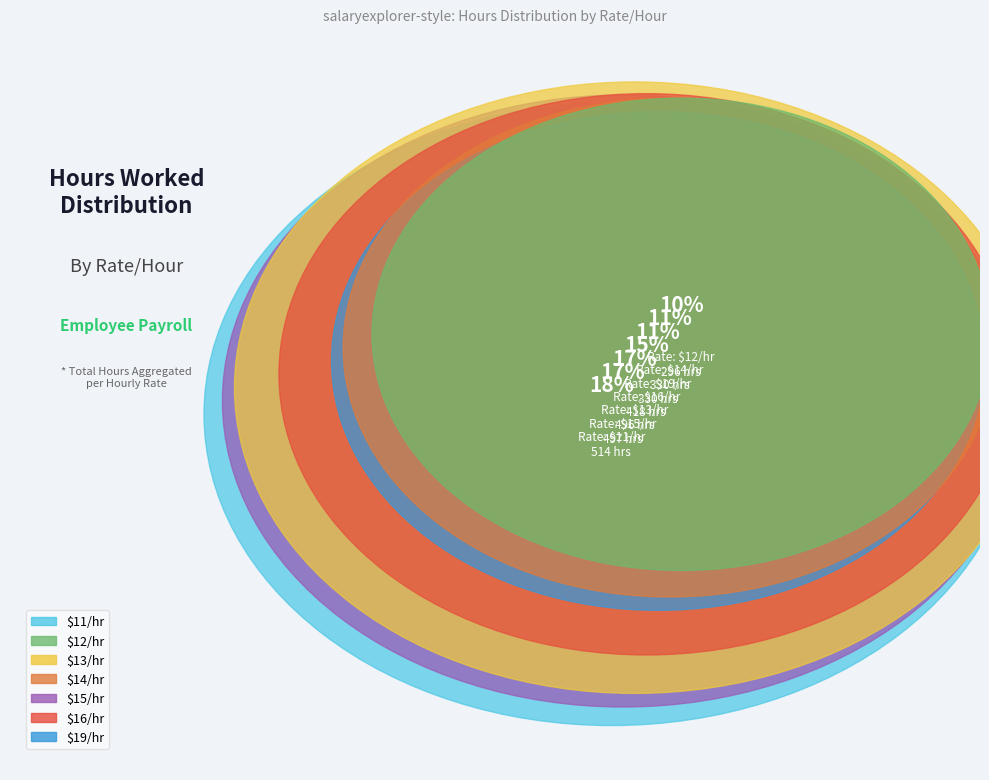

To the nearest percent, what is the combined percentage of 12 and 12?

10%